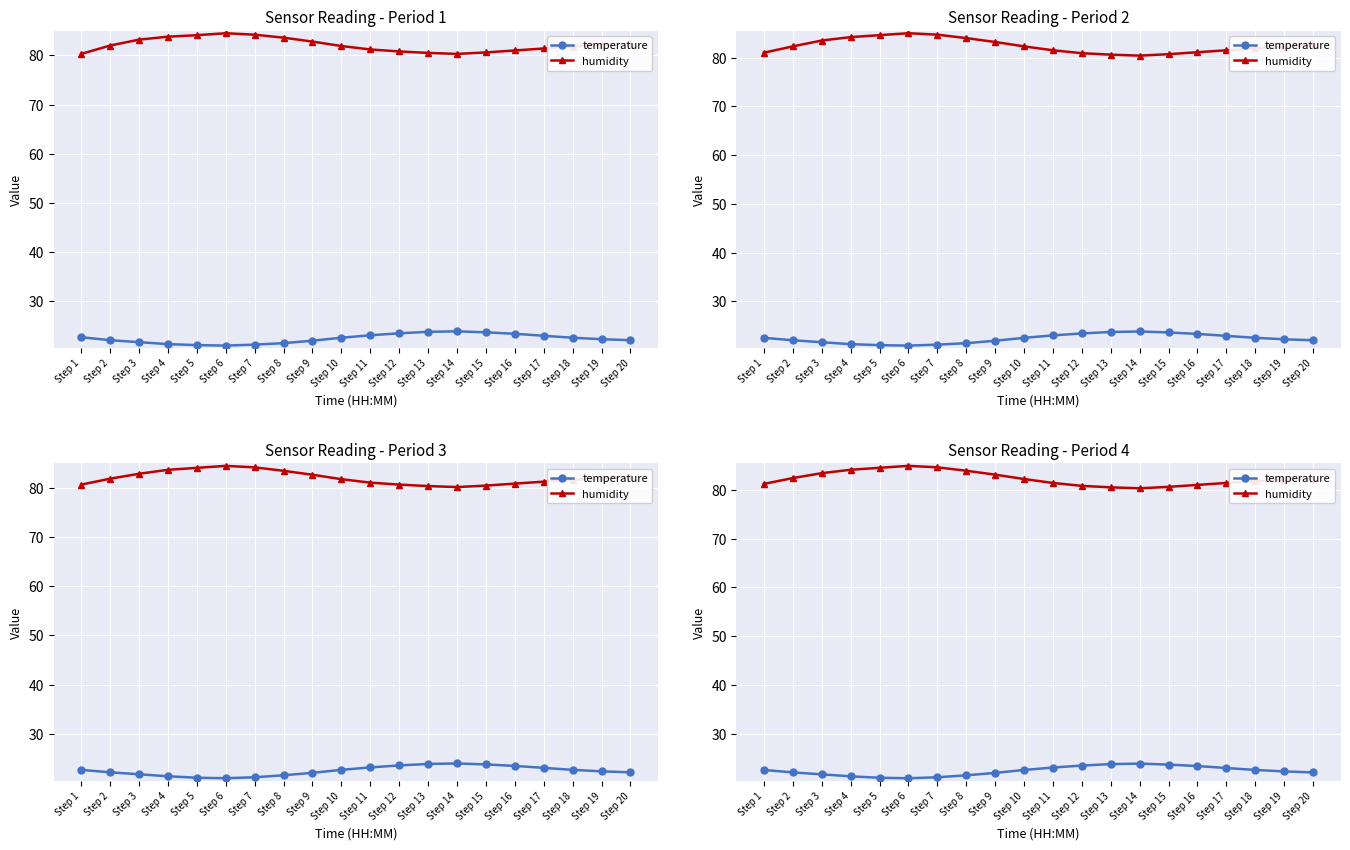

What is the value of the humidity point at the 4th from the left?

84.1